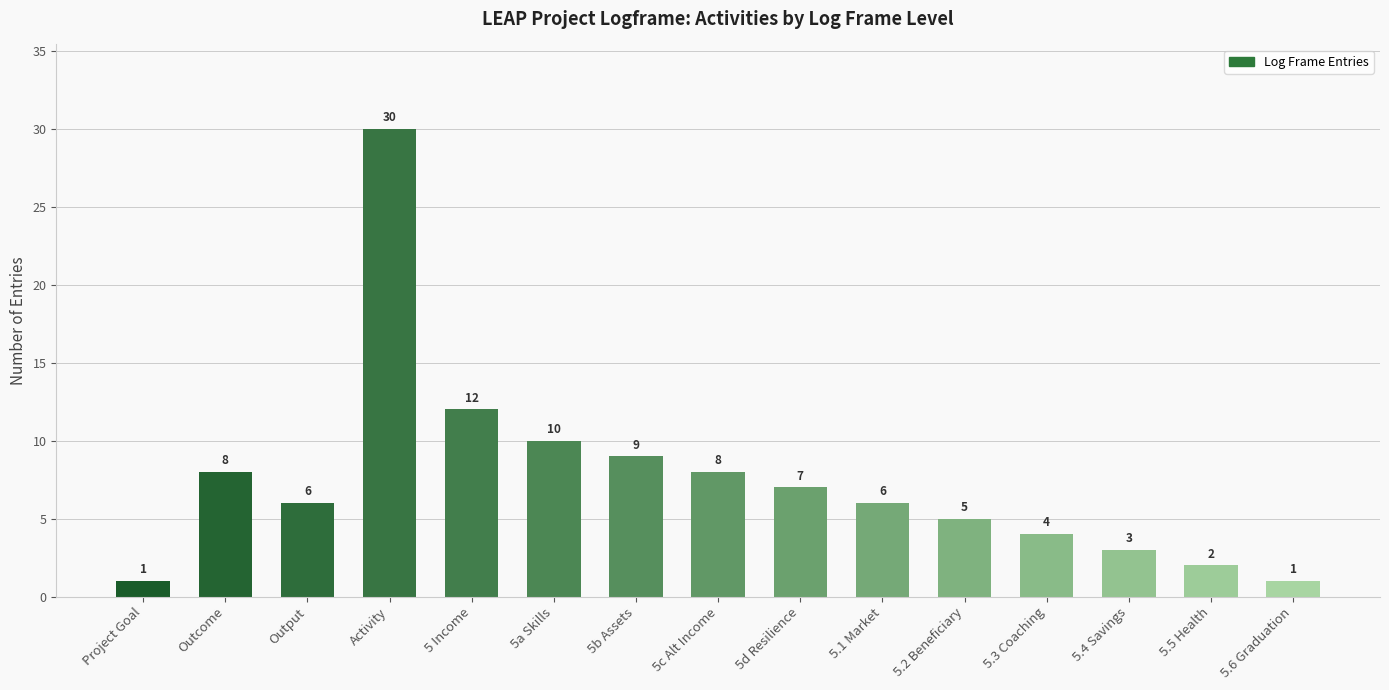

What is the value of the 15th bar from the left?

1